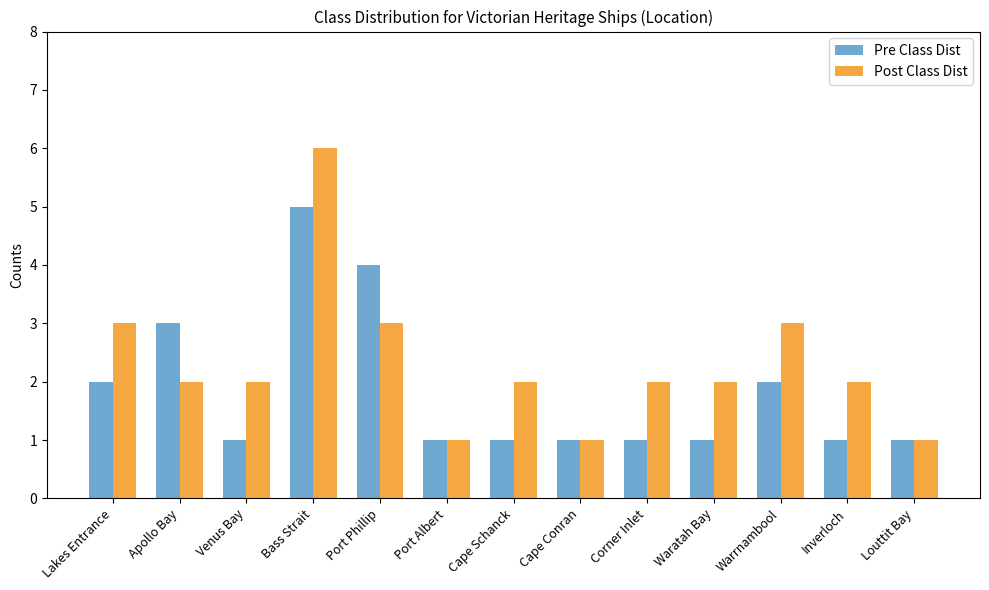

Reading left to right, list all the values displayed in this chart.

Pre Class Dist: Lakes Entrance=2	Apollo Bay=3	Venus Bay=1	Bass Strait=5	Port Phillip=4	Port Albert=1	Cape Schanck=1	Cape Conran=1	Corner Inlet=1	Waratah Bay=1	Warrnambool=2	Inverloch=1	Louttit Bay=1
Post Class Dist: Lakes Entrance=3	Apollo Bay=2	Venus Bay=2	Bass Strait=6	Port Phillip=3	Port Albert=1	Cape Schanck=2	Cape Conran=1	Corner Inlet=2	Waratah Bay=2	Warrnambool=3	Inverloch=2	Louttit Bay=1